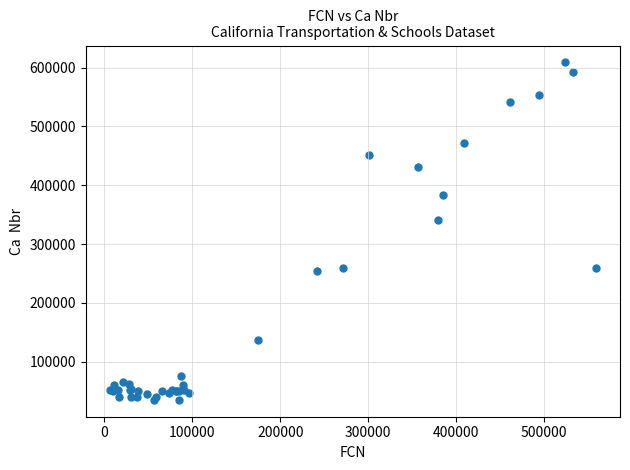

What Y value in the scatter plot is closest to 321905?

341566